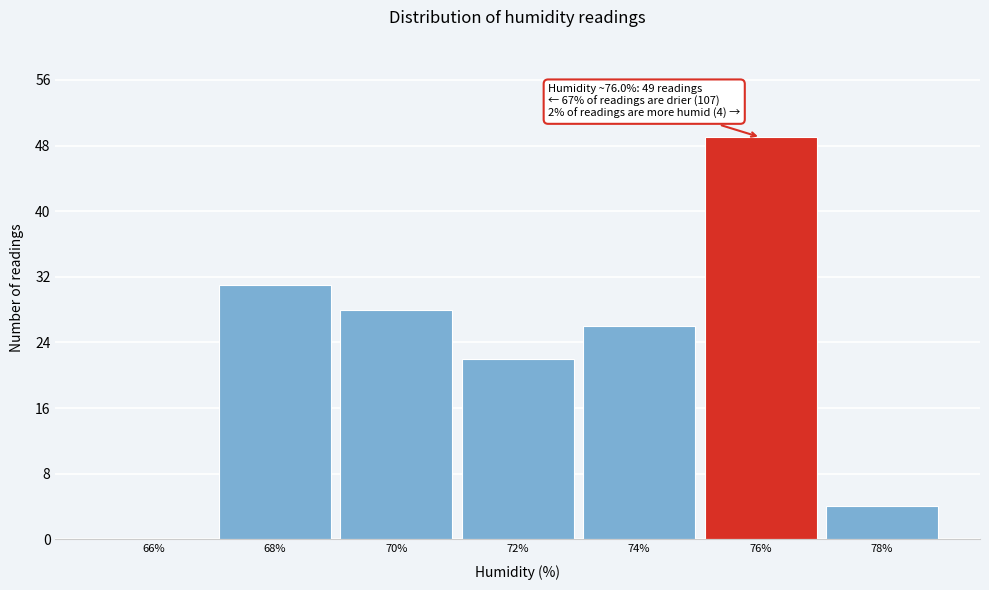

Reading left to right, extract all data points from this chart.

66%=0	68%=31	70%=28	72%=22	74%=26	76%=49	78%=4